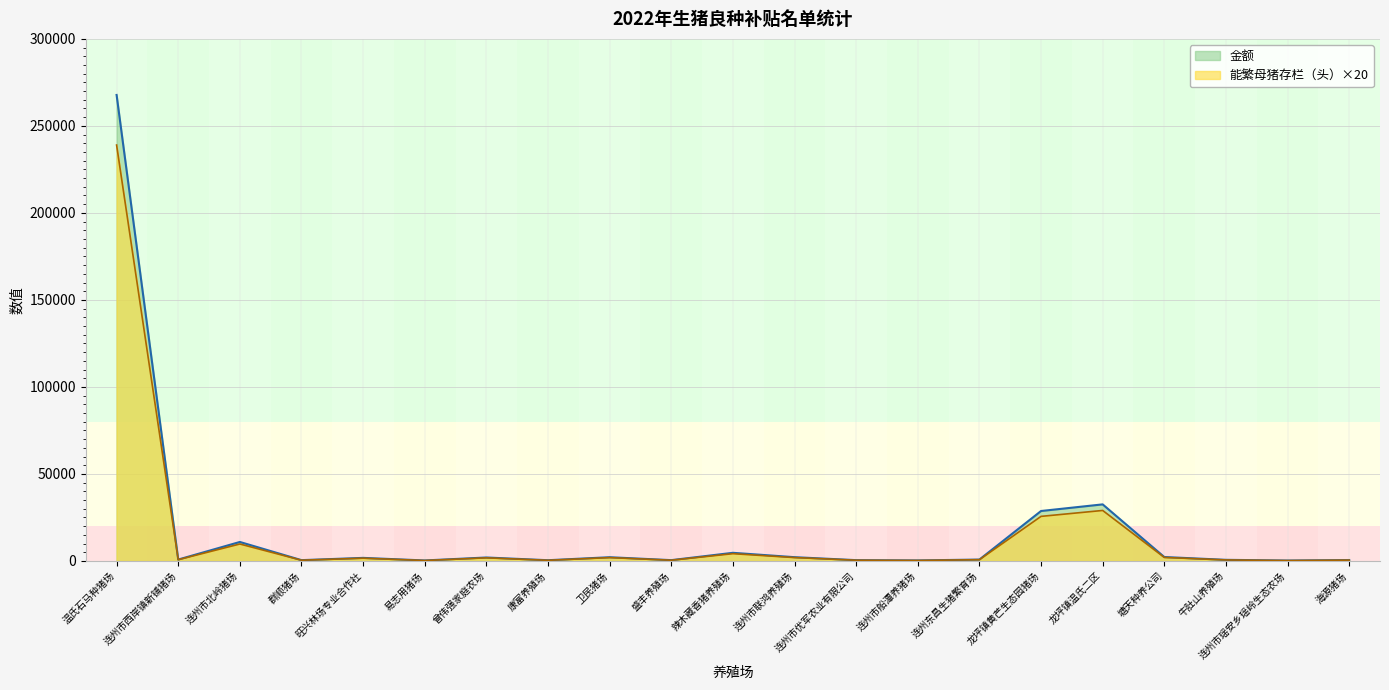

Is the value of 金额 at 连州市西岸镇新铺猪场 greater than the value of 能繁母猪存栏（头） at 海源猪场?

Yes